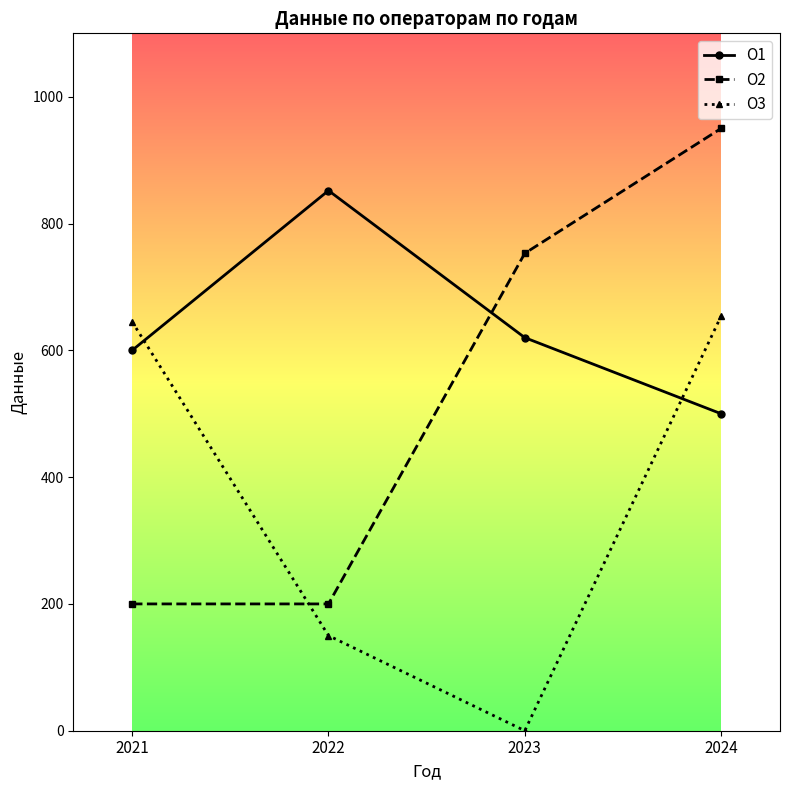

Rank the series by their average value, from lowest to highest.

О3, О2, О1